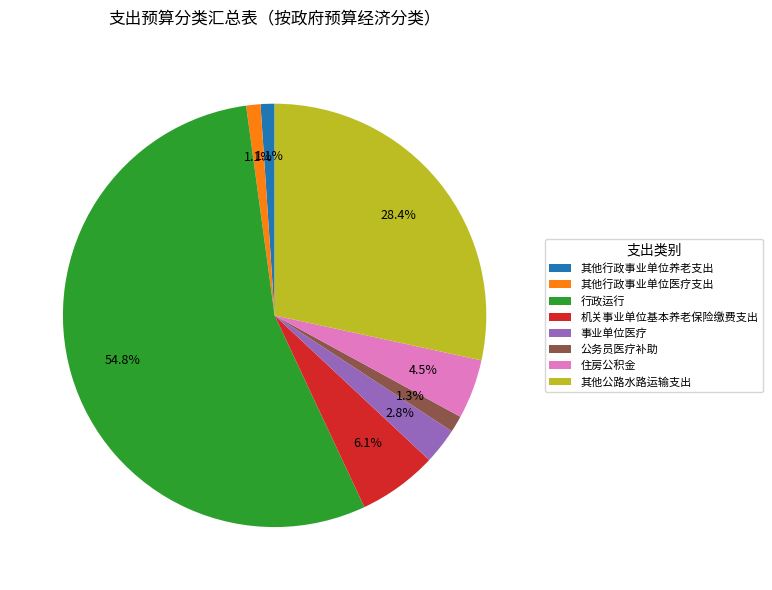

To the nearest percent, what percentage of the pie is 其他行政事业单位养老支出?

1%